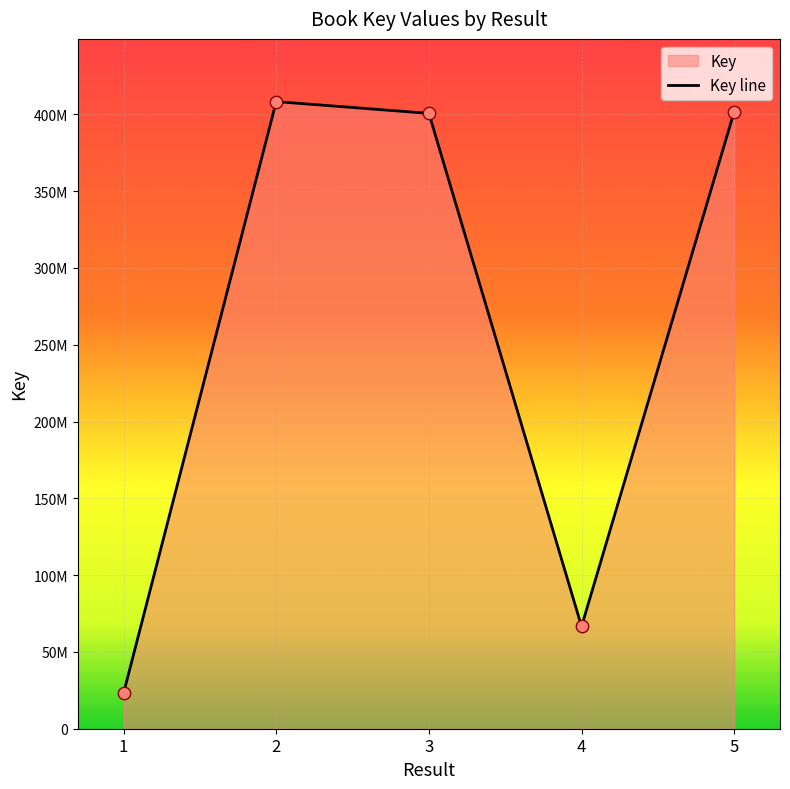

Between 4 and 5, which is larger?

5